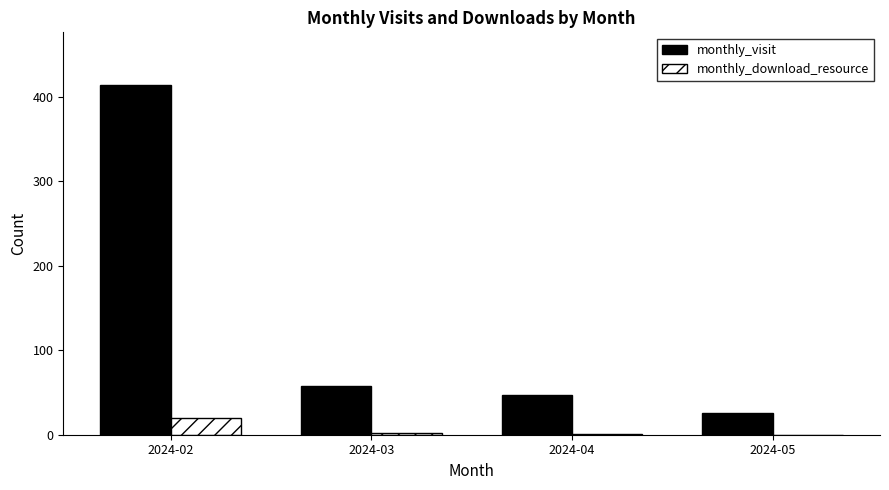

Which series has the largest total across all categories?

monthly_visit